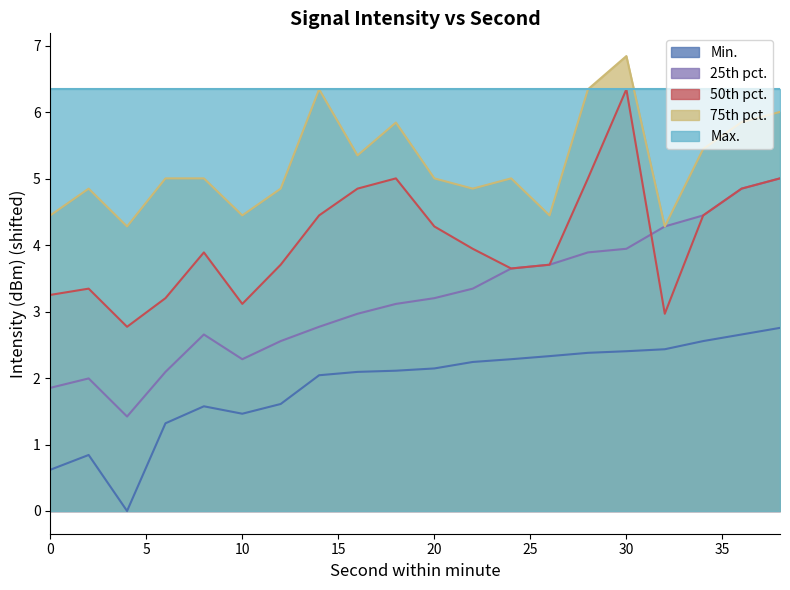

Read the intensity_p50 value at 0.

3.3